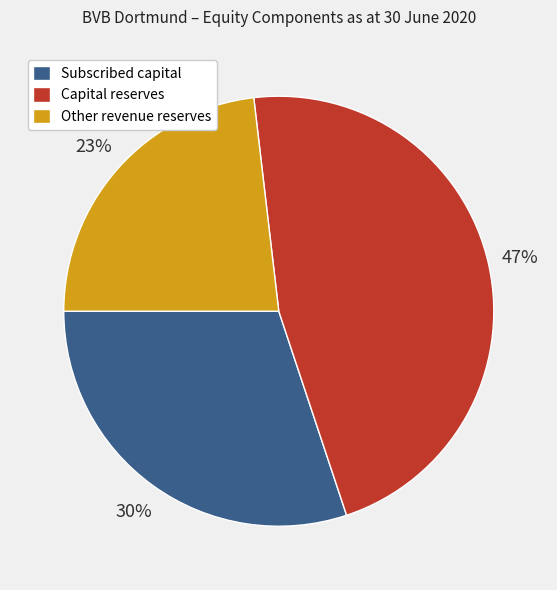

Count the number of slices in the pie.

3